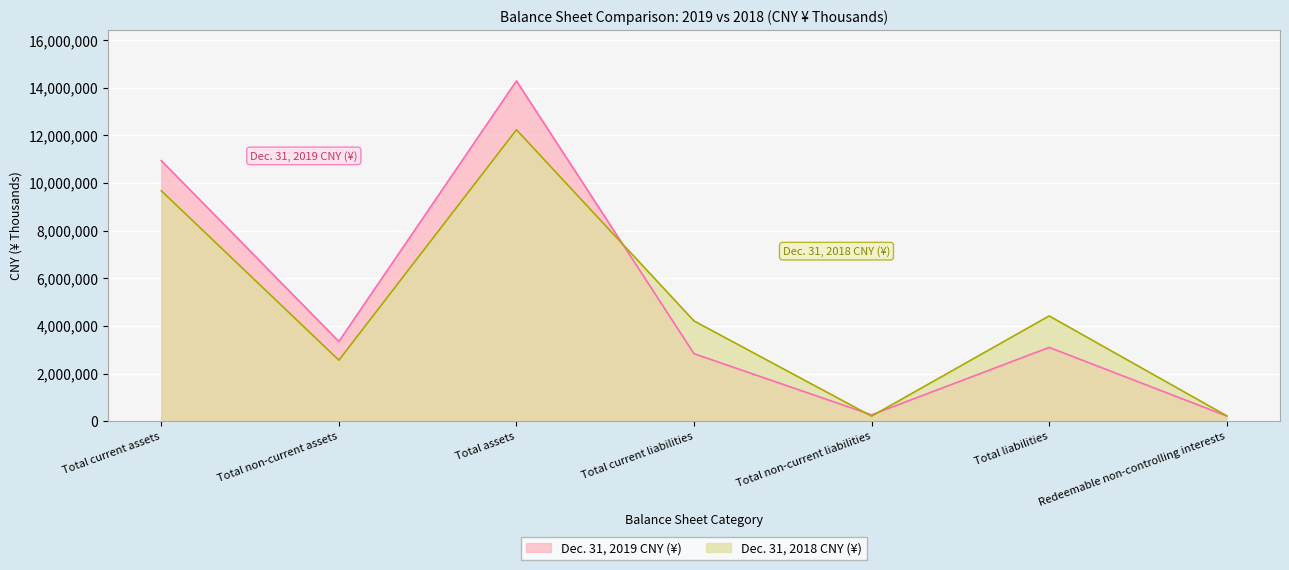

The Dec. 31, 2018 CNY (¥) series shows 4458701 at Total non-current assets. True or false?

False